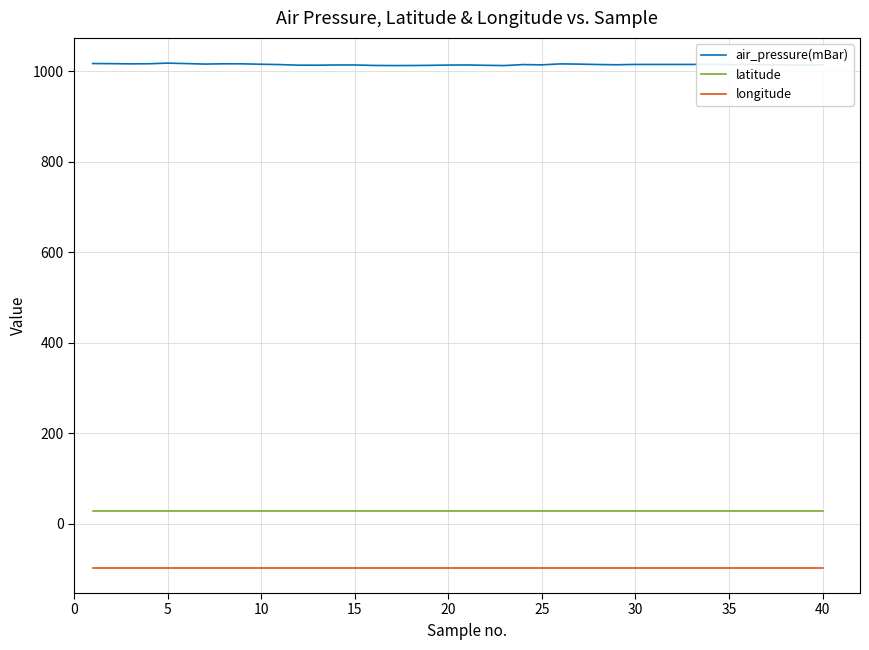

Which series has the widest spread of values?

air_pressure(mBar)